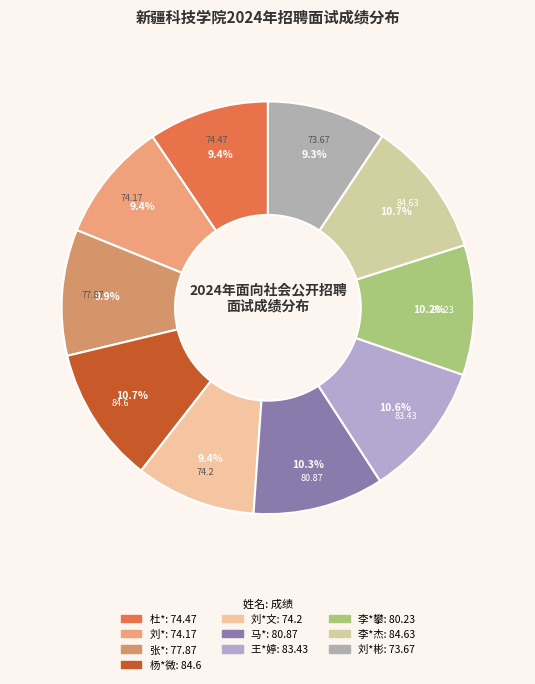

To the nearest percent, what is the average slice percentage?

10%